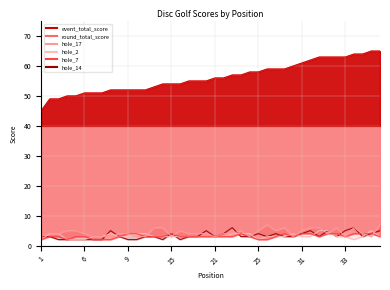

The round_total_score series shows 81 at 9. True or false?

False